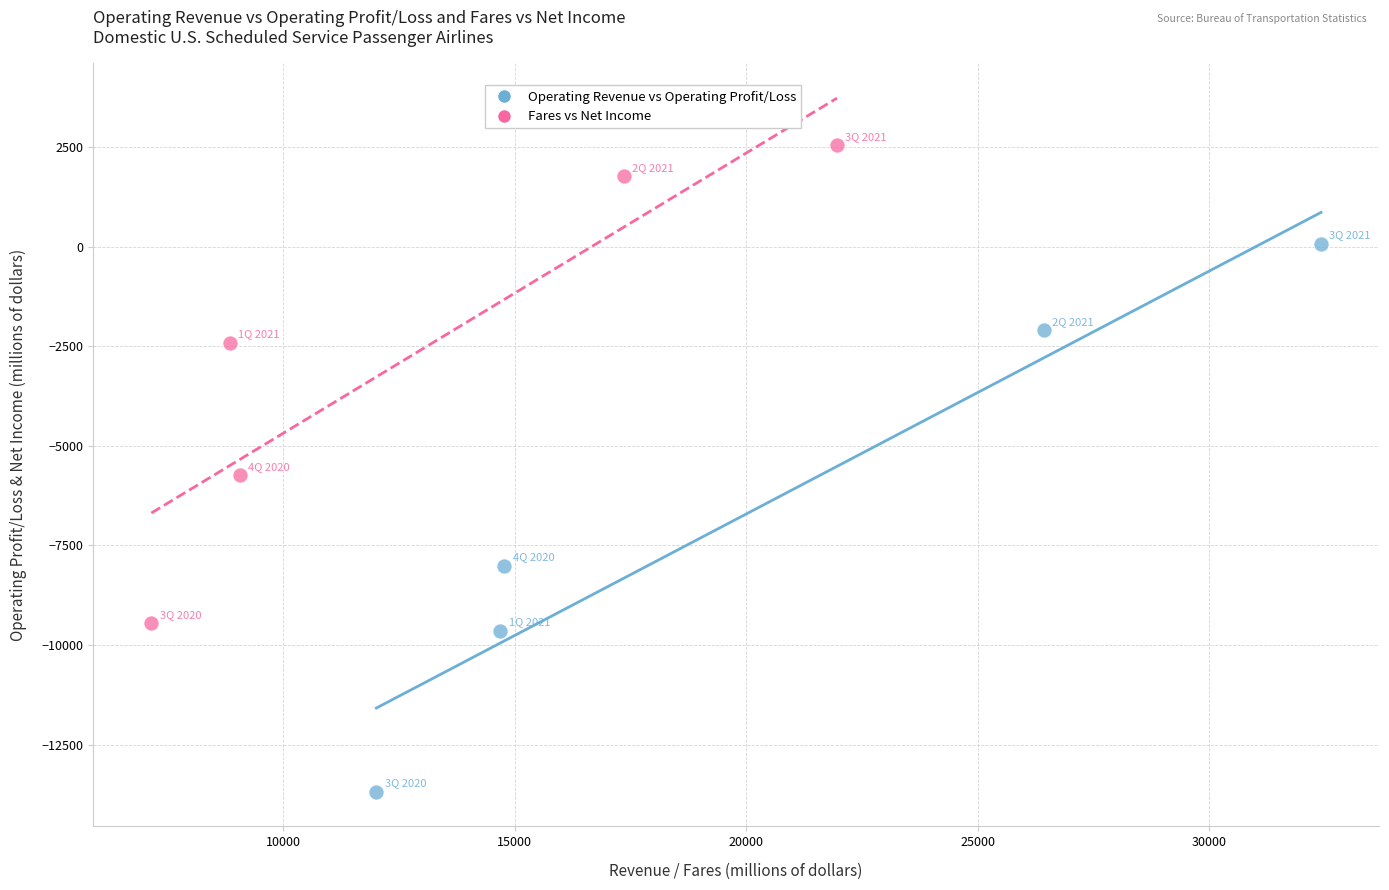

Which series has the largest Y range (max minus min)?

Operating Revenue vs Operating Profit/Loss